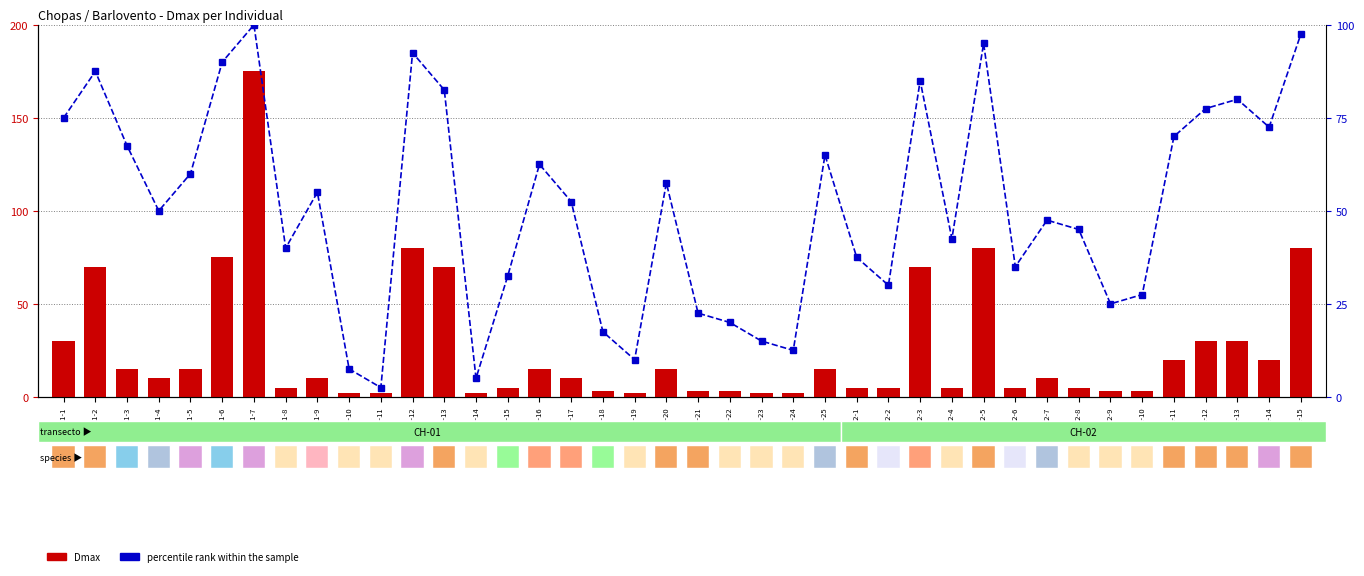

List the series in order of their peak value, lowest first.

percentile rank within the sample, Dmax